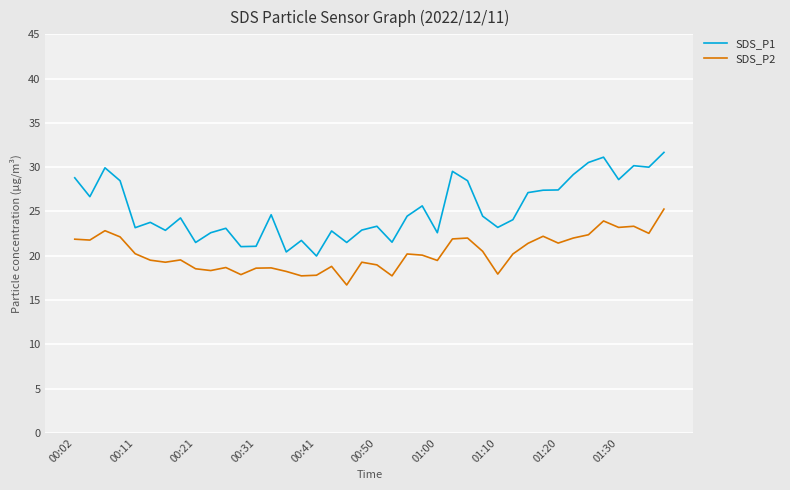

What is the difference between the maximum and minimum values in the SDS_P1 series?

11.7